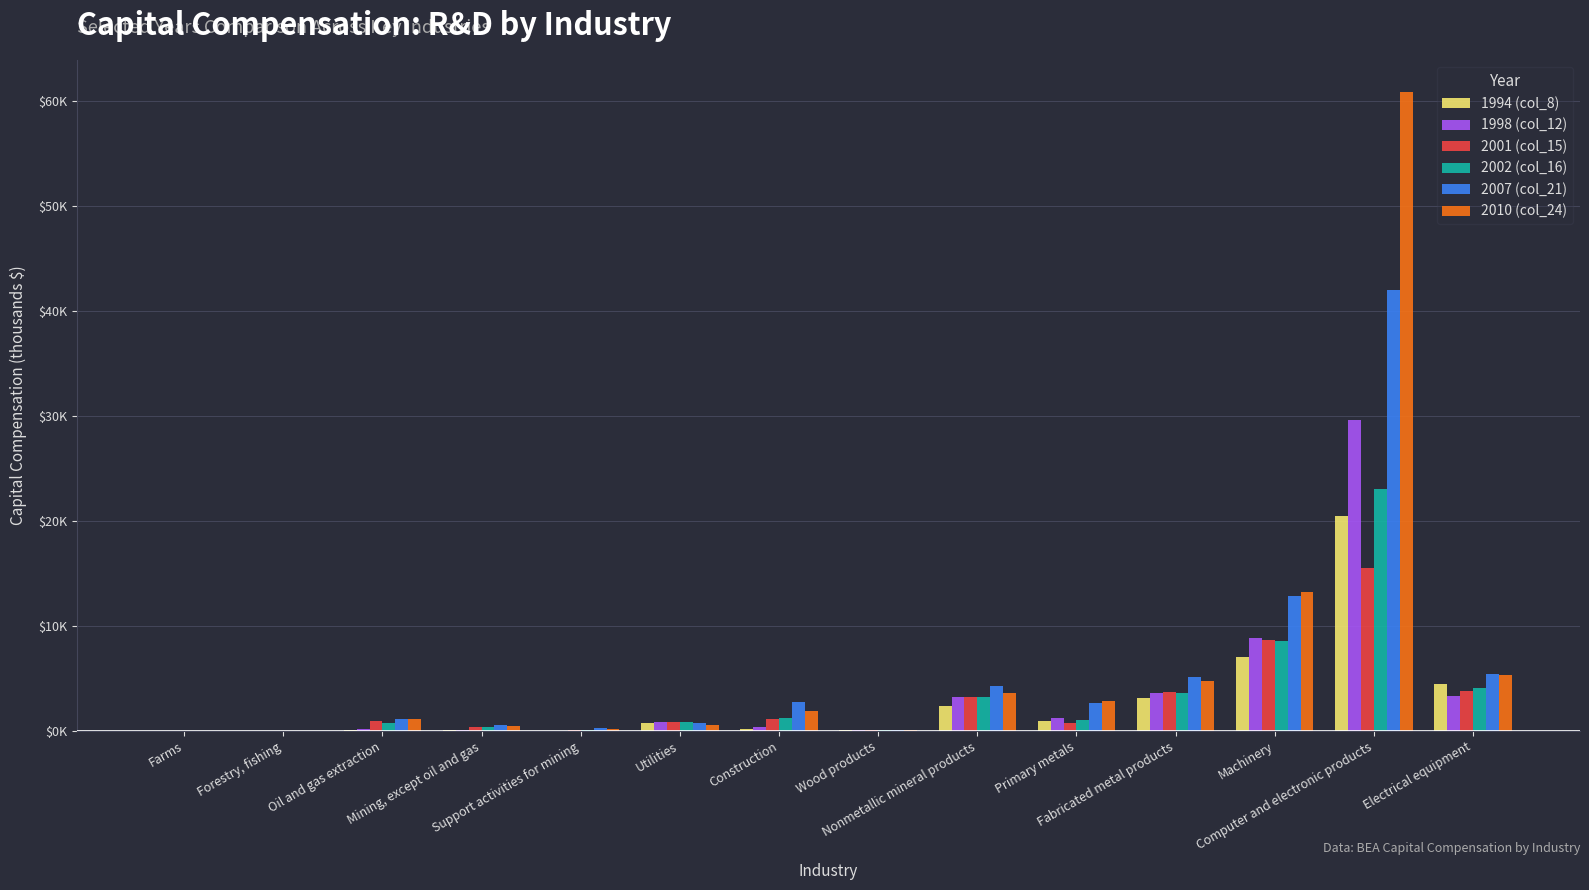

What is the sum of the 1998 (col_12) values at Construction and Oil and gas extraction?

0.5